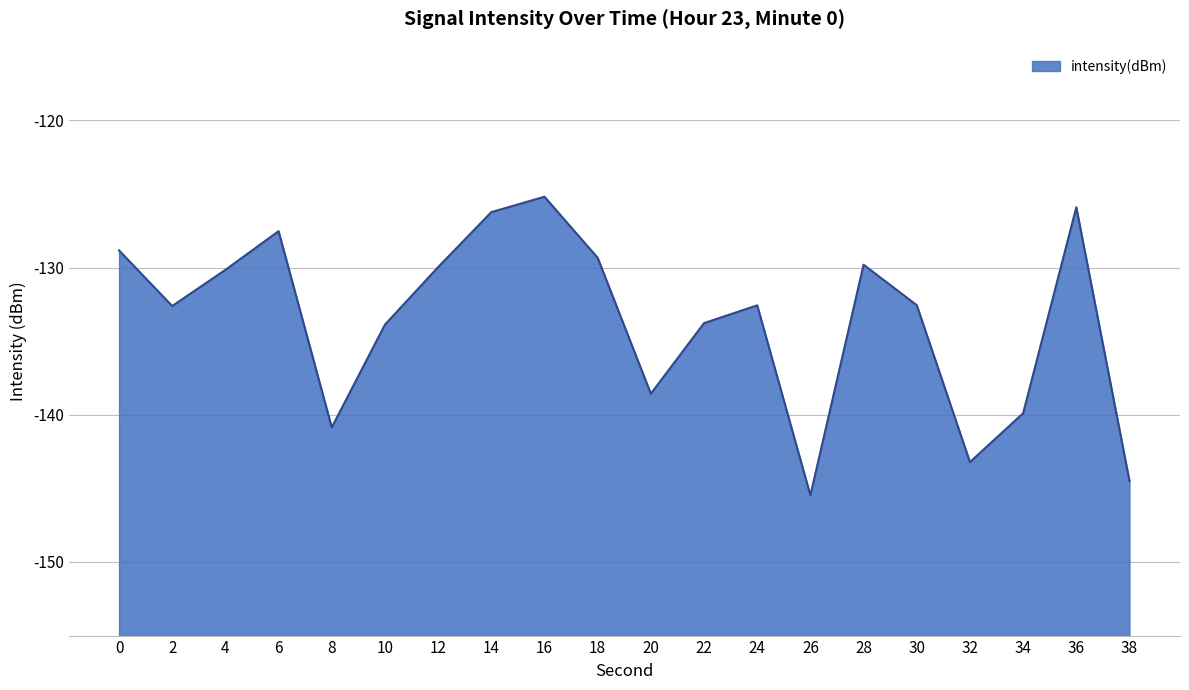

What is the sum of all values?

-2670.8